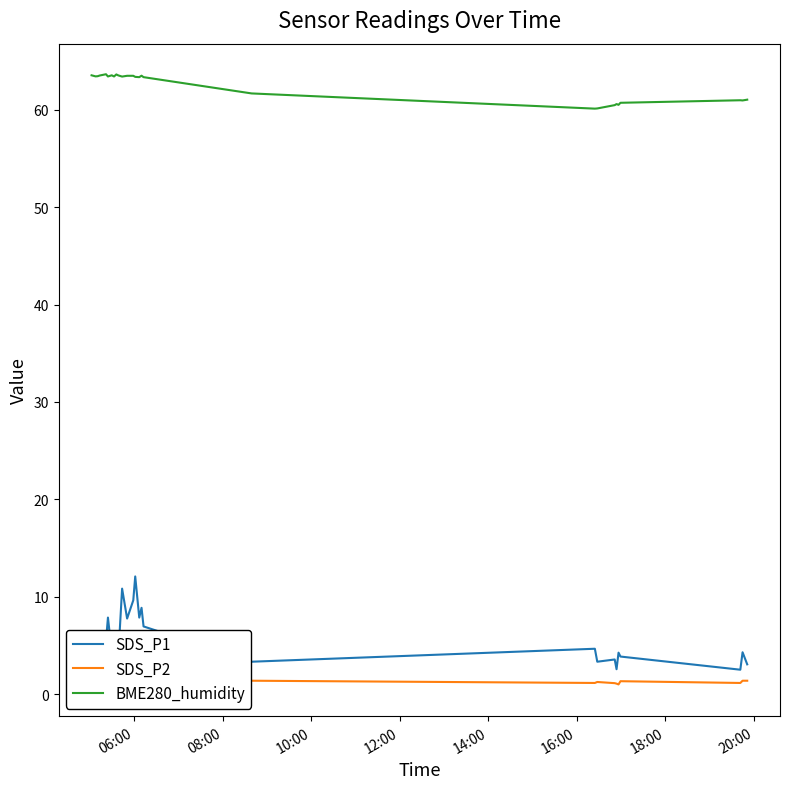

What is the highest value of the BME280_humidity series?

63.6